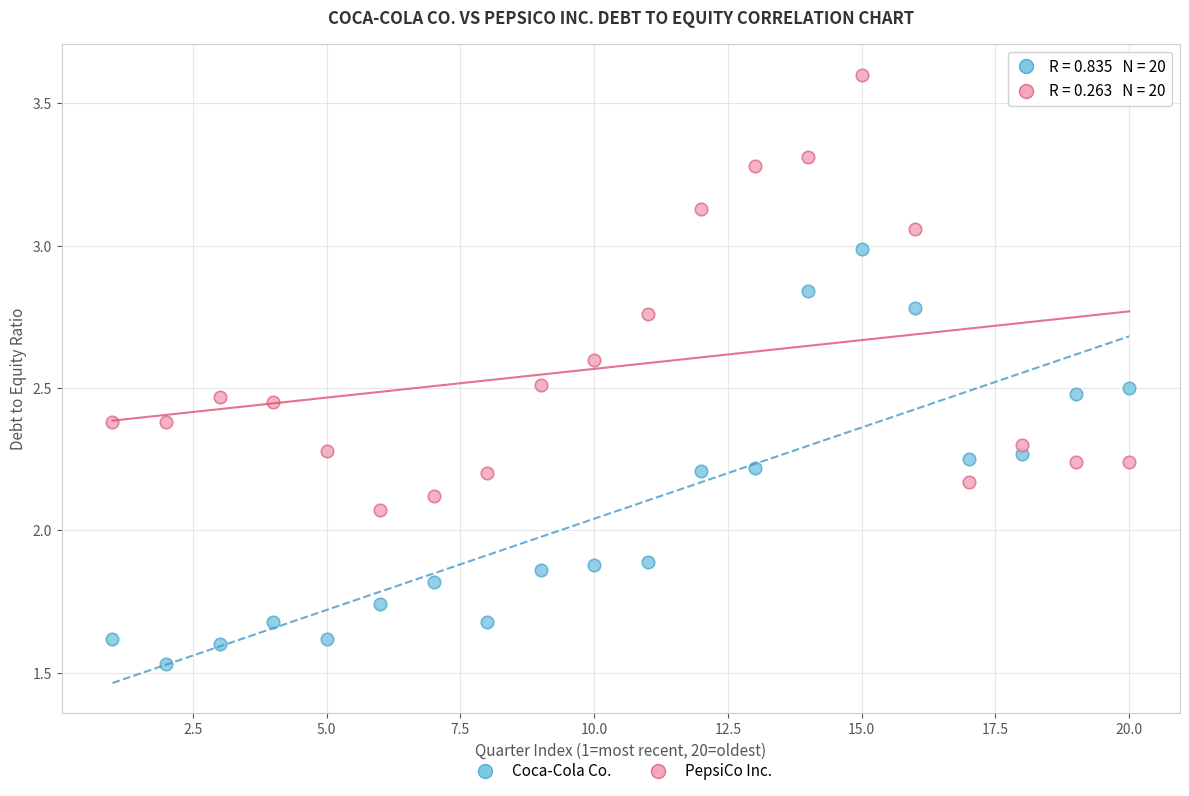

Across all data points, what is the range of X values (max minus min)?

19.0